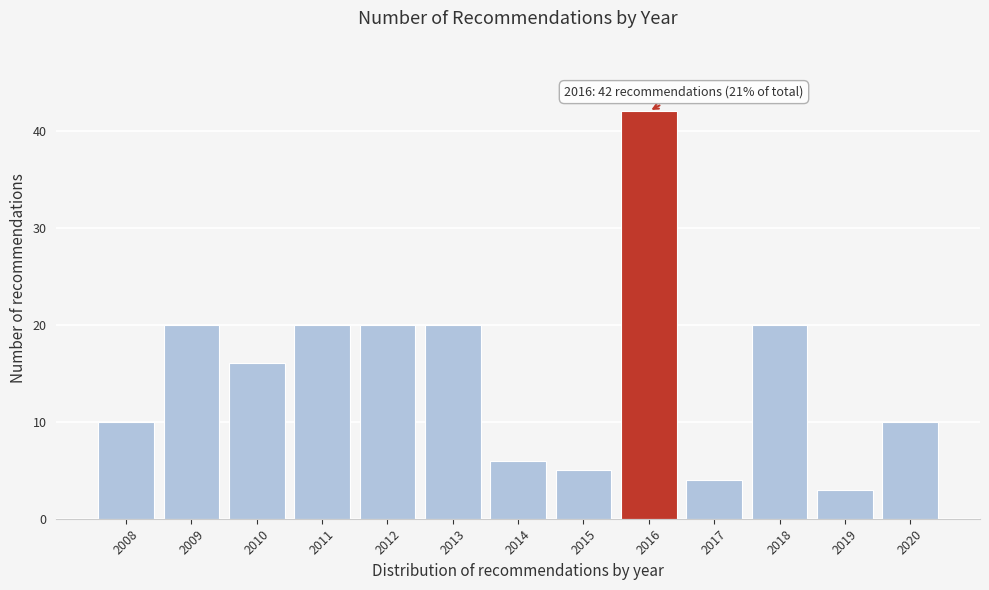

Reading left to right, extract all data points from this chart.

10	20	16	20	20	20	6	5	42	4	20	3	10